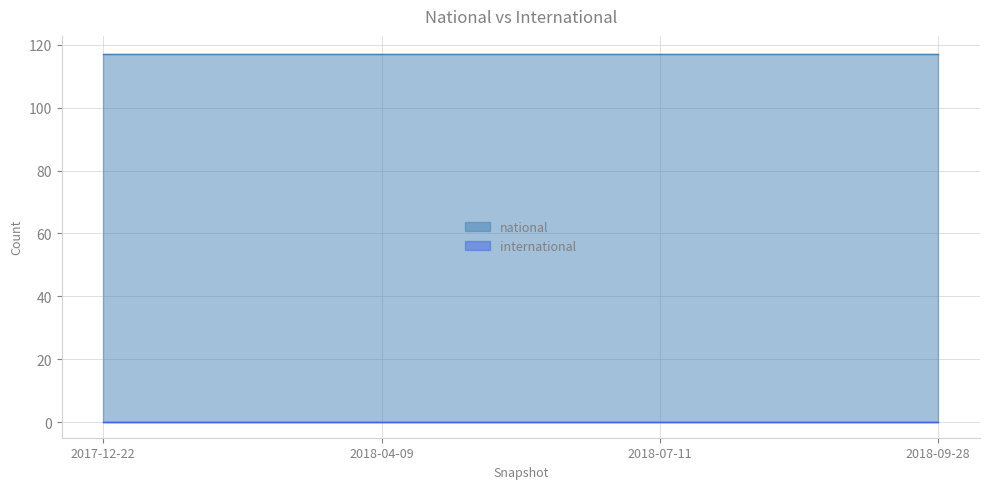

True or false: national has a value of 47 at 2018-09-28.

False